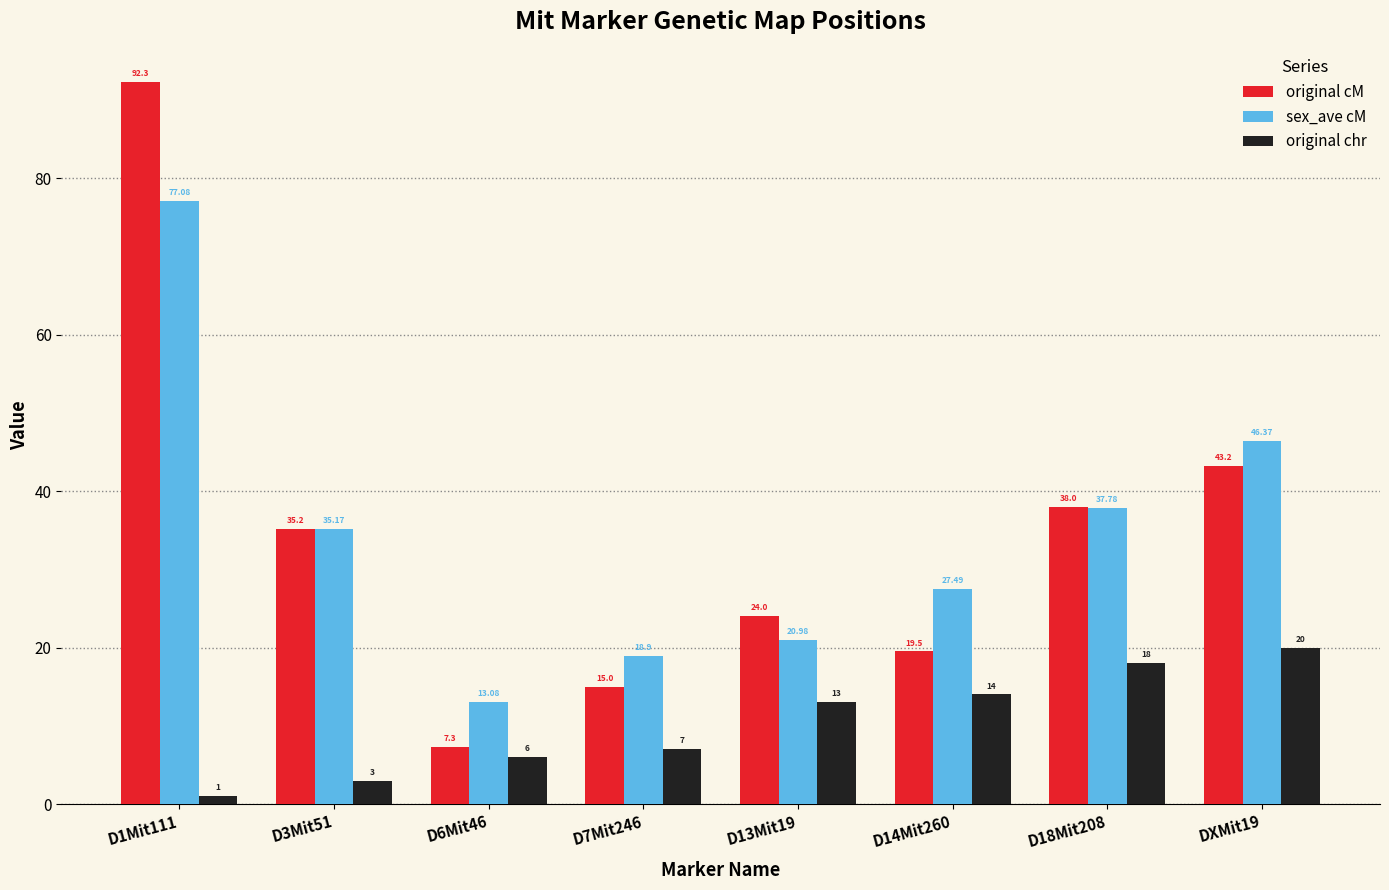

Rank the series at D18Mit208 from lowest to highest value.

original chr, sex_ave cM, original cM